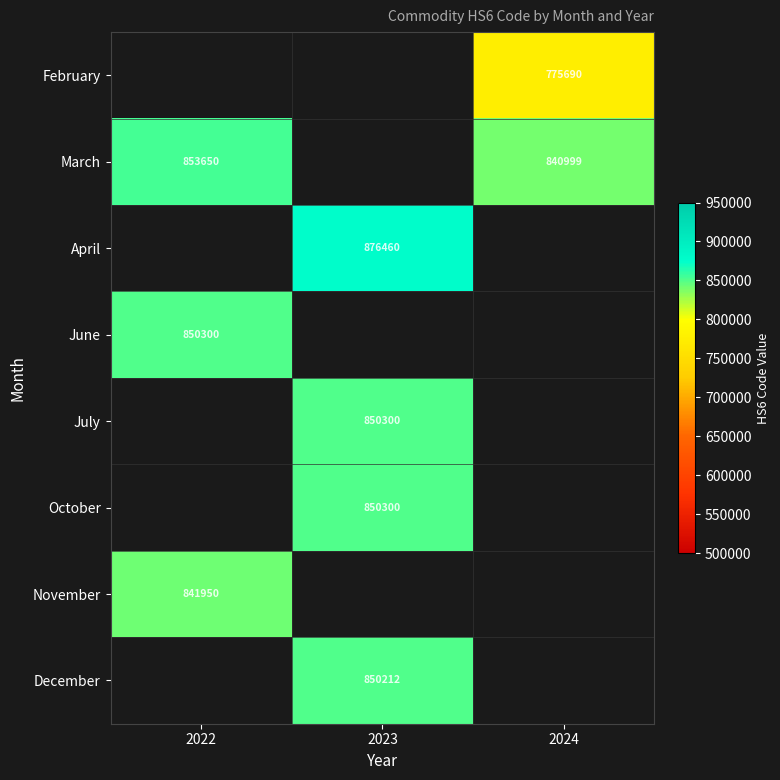

True or false: June has a value of 850300 at 2022.

True